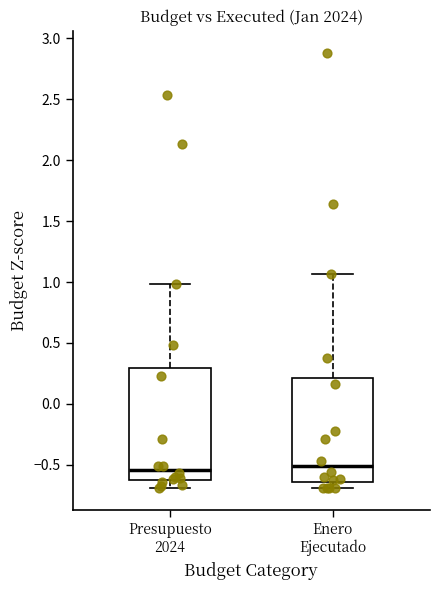

Which box is the tallest, from its lower edge to its upper edge?

Presupuesto 2024